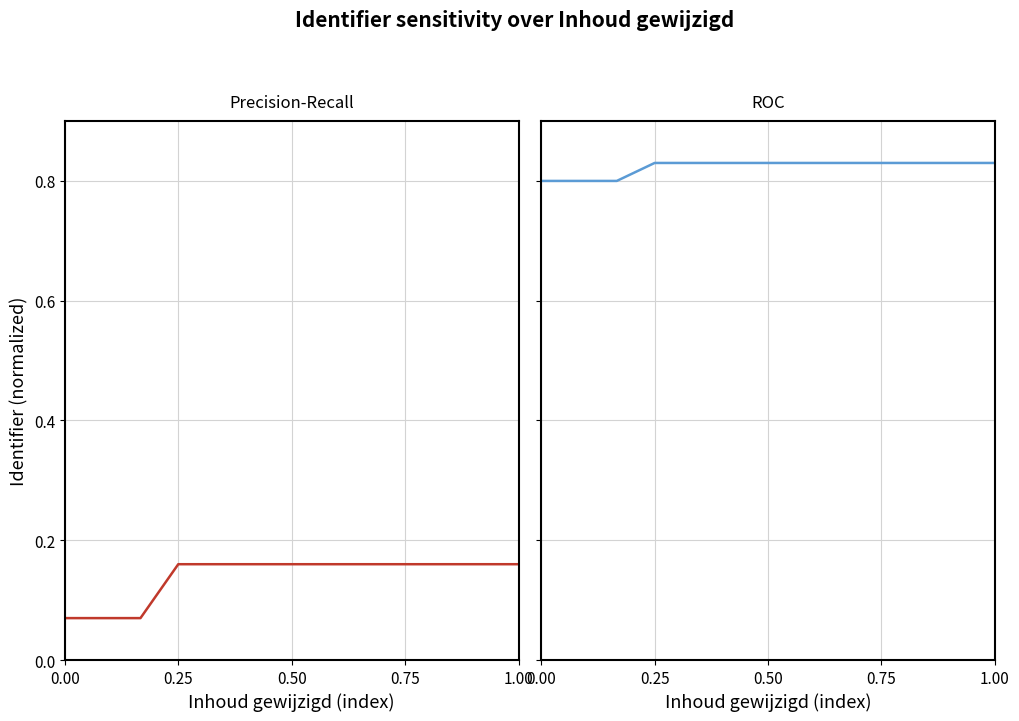

True or false: Identifier (Precision-Recall) has more than 2 interior local peaks.

False